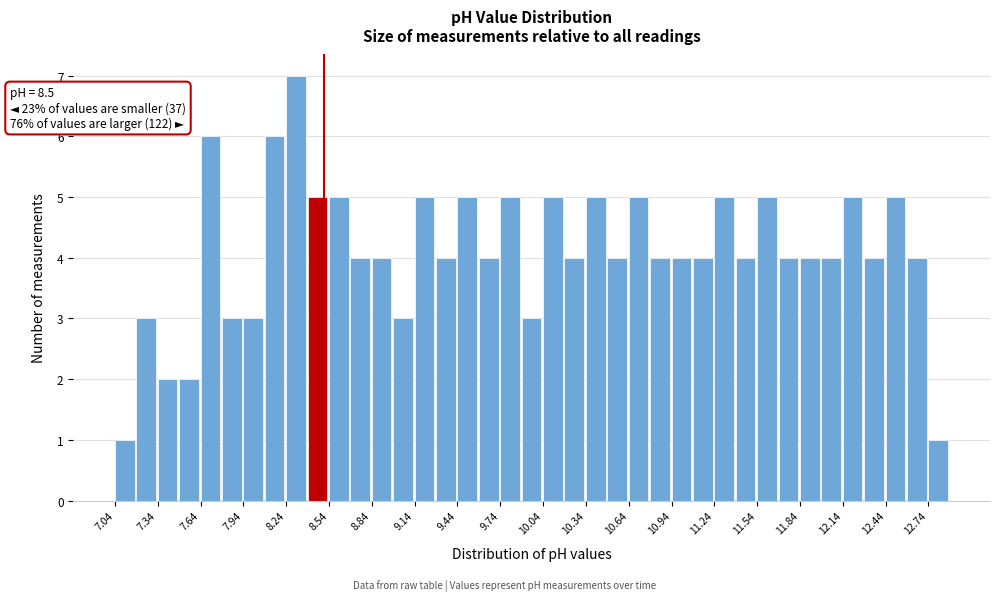

Read against the x-axis, roughly where is the centre of the tallest bar?

8.30